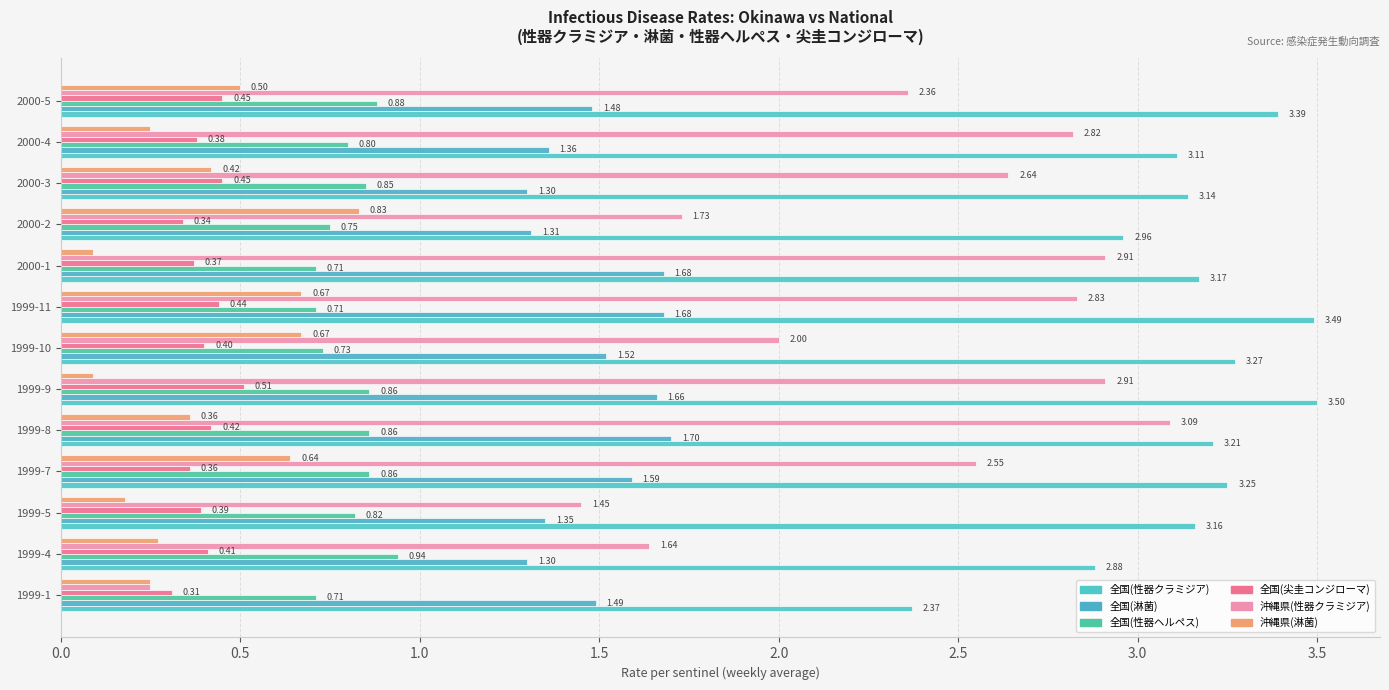

How many bars are there in each group?

6